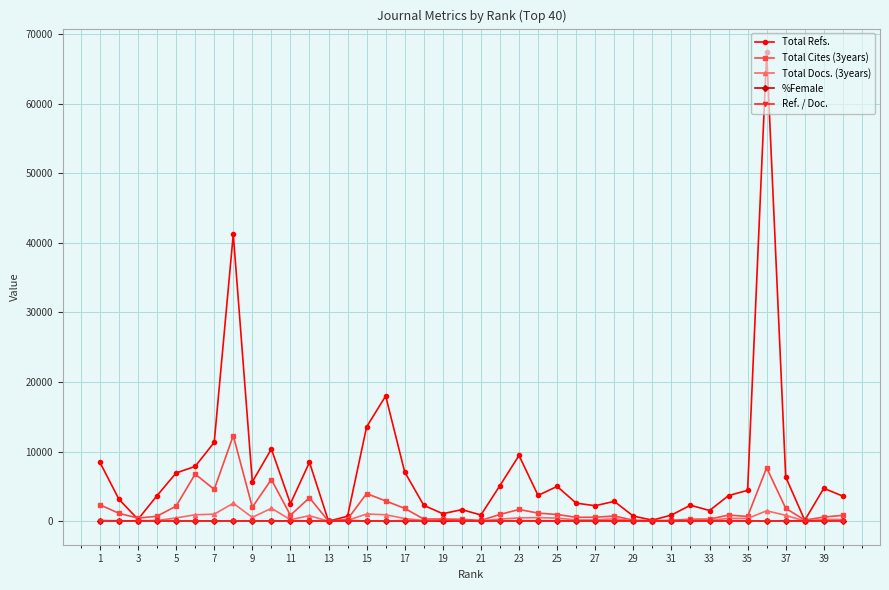

What is the difference between the second highest and minimum values in the Total Docs. (3years) series?

1865